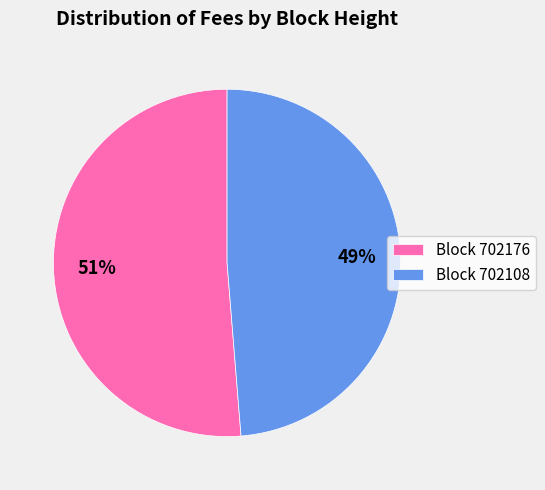

To the nearest percent, what is the average slice percentage?

50%